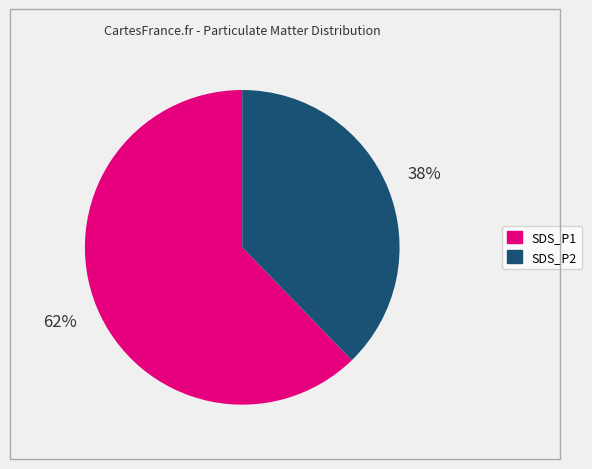

Approximately how many times larger is the value at SDS_P2 compared to SDS_P1?

0.6